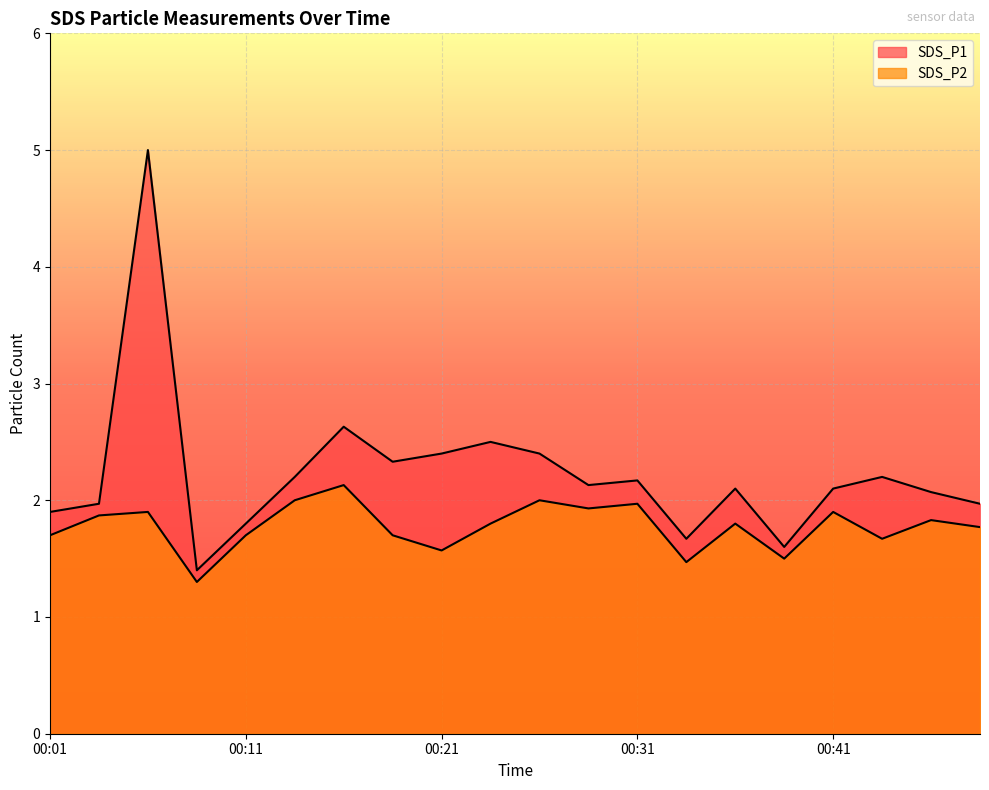

Is the value of SDS_P2 at 00:39 greater than the value of SDS_P1 at 00:01?

No